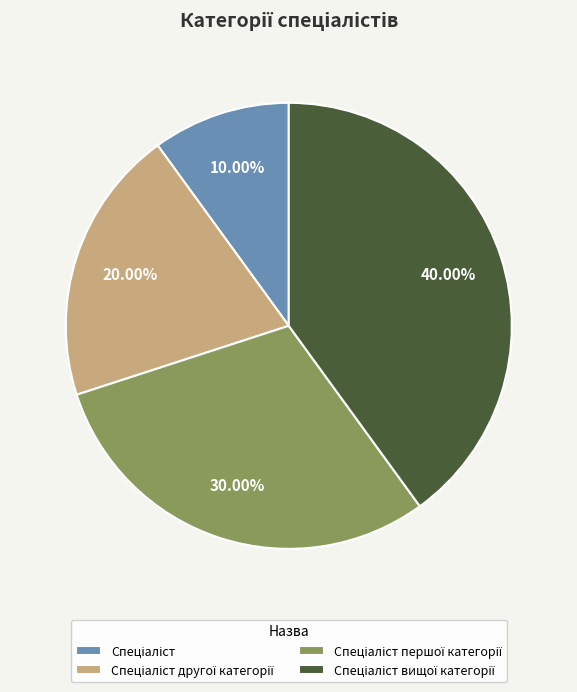

Is there a majority slice in this chart?

No